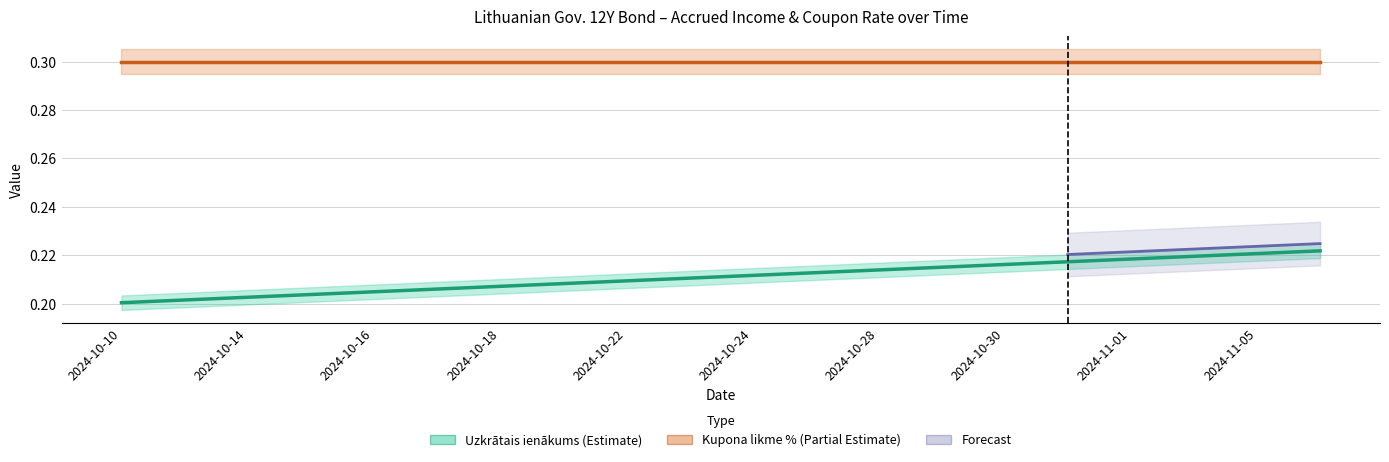

Is it true that the value at 2024-10-10 is 0.2?

True